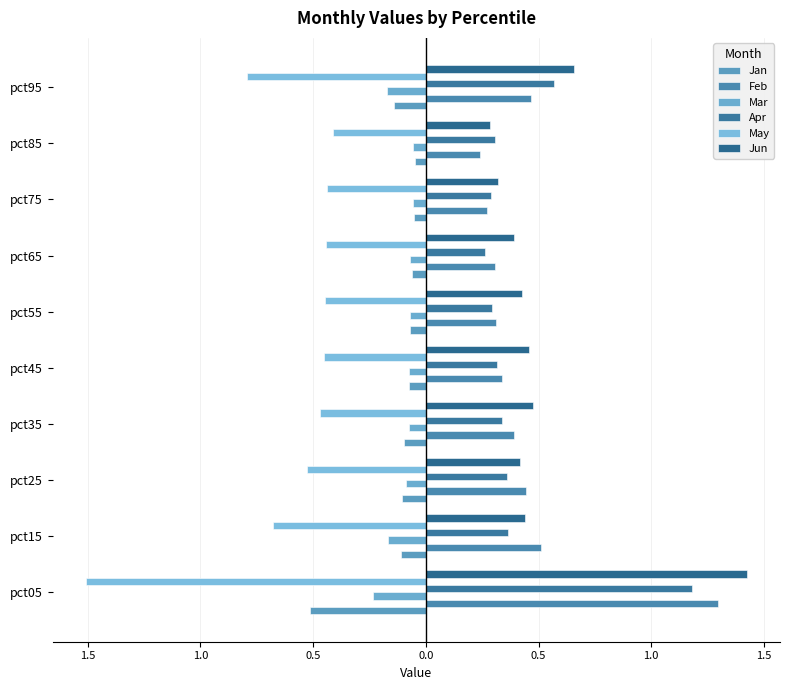

What is the minimum value shown in the chart?

-1.5